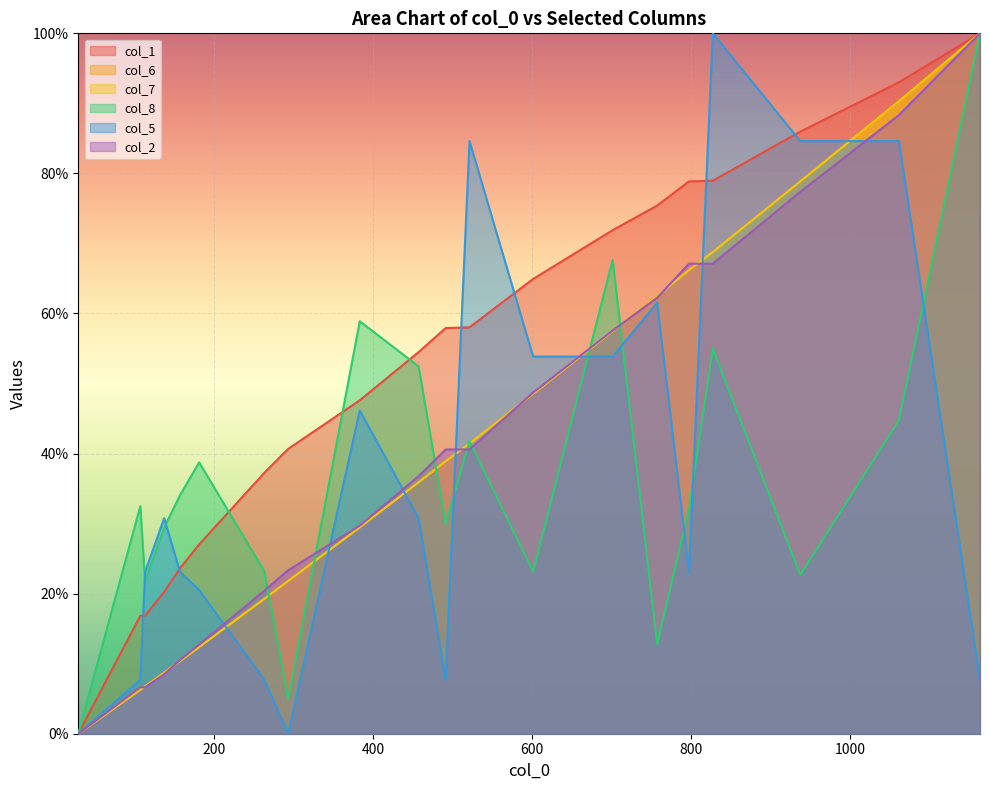

Rank the categories by col_2 value from highest to lowest.

1163, 1061, 937, 797, 827, 757, 701, 601, 491, 521, 457, 383, 293, 263, 181, 157, 137, 107, 113, 29